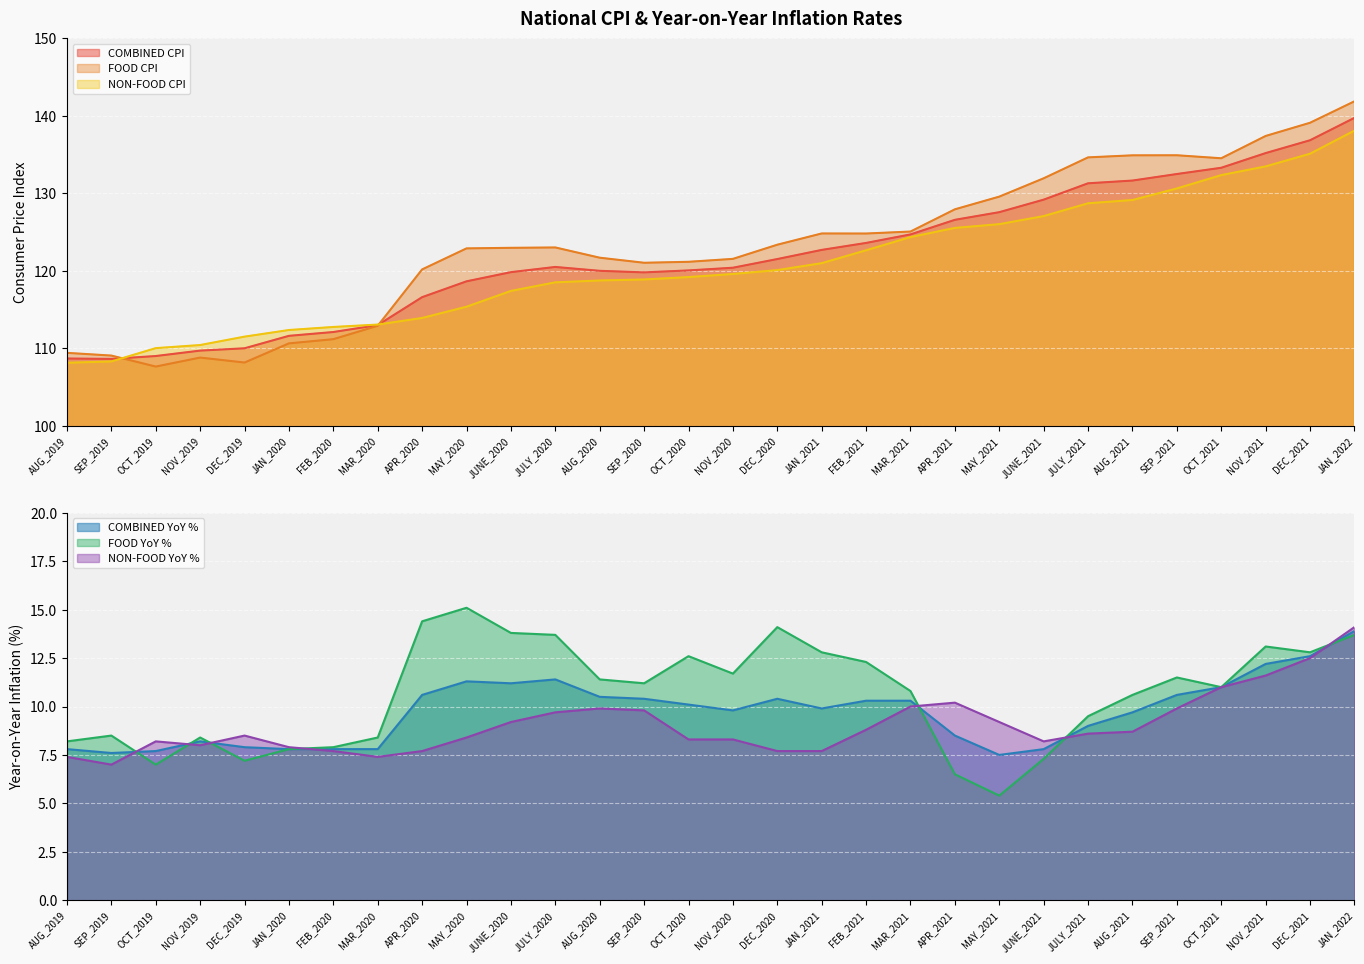

What is the difference between the COMBINED CPI values at NOV_2020 and OCT_2021?

12.9